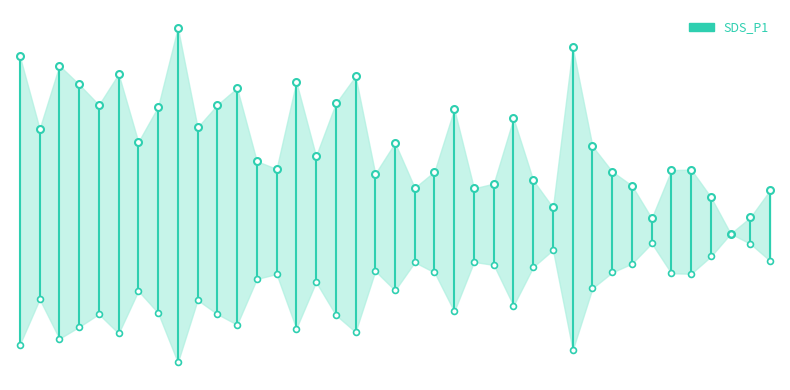

What is the ratio of the value at 01:03 to the value at 00:01?

0.7